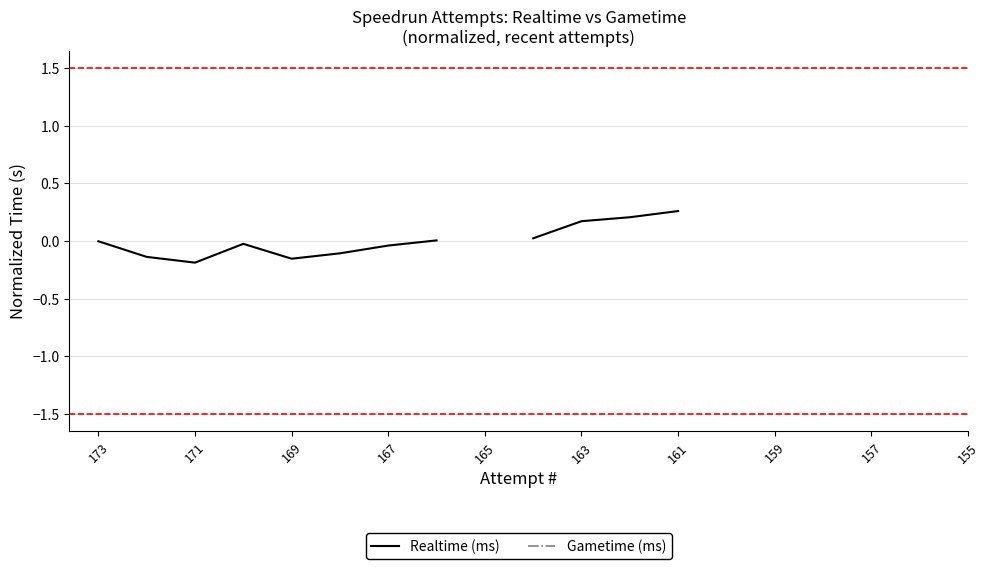

Count the number of data series in this chart.

2